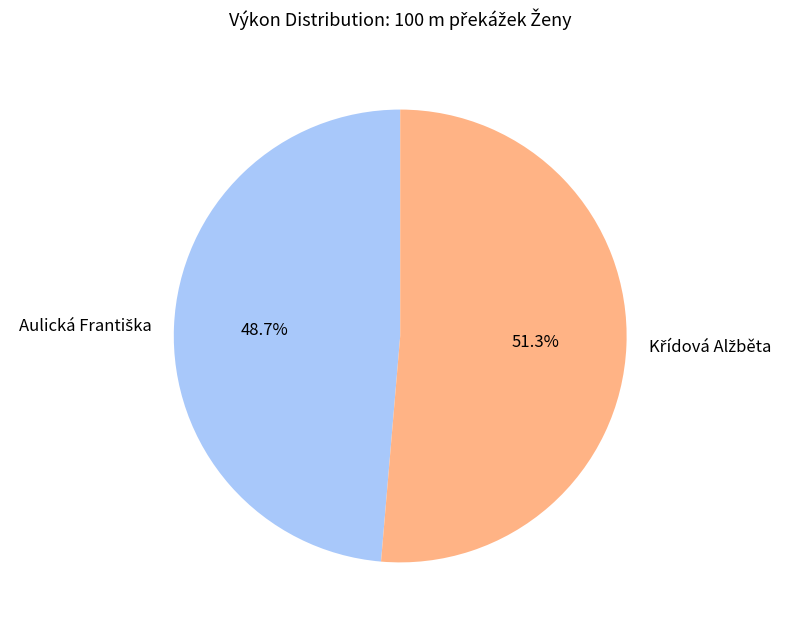

Is there any slice that represents more than half of the pie?

Yes